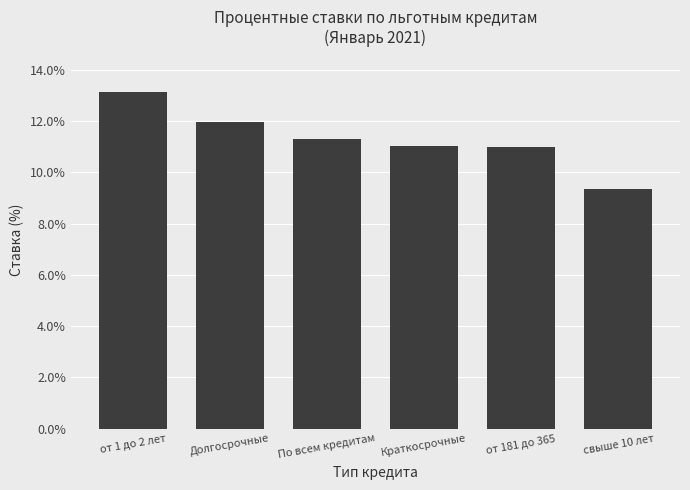

What is the maximum value shown in the chart?

13.2